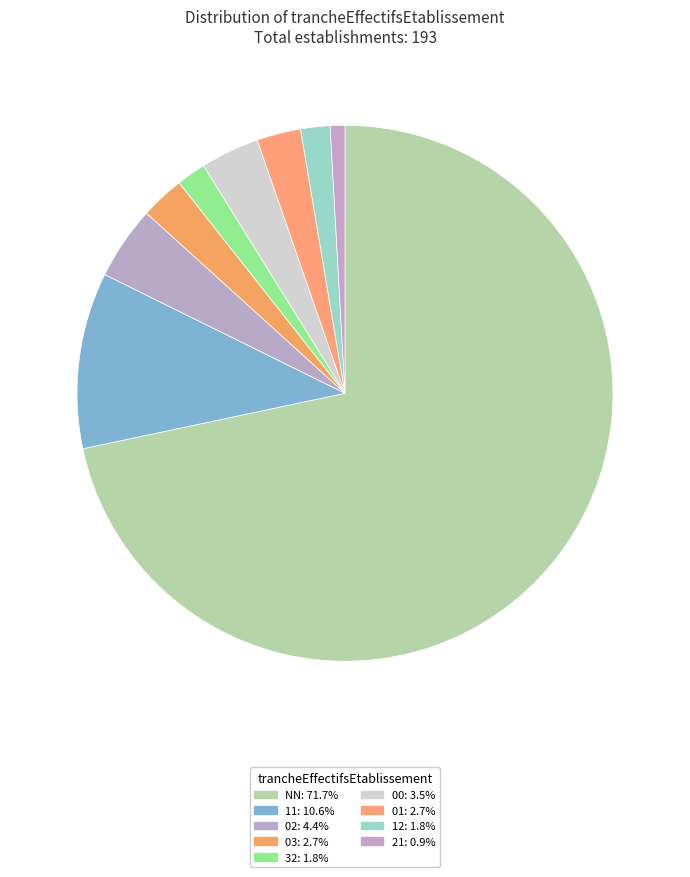

How many segments does this pie chart have?

9